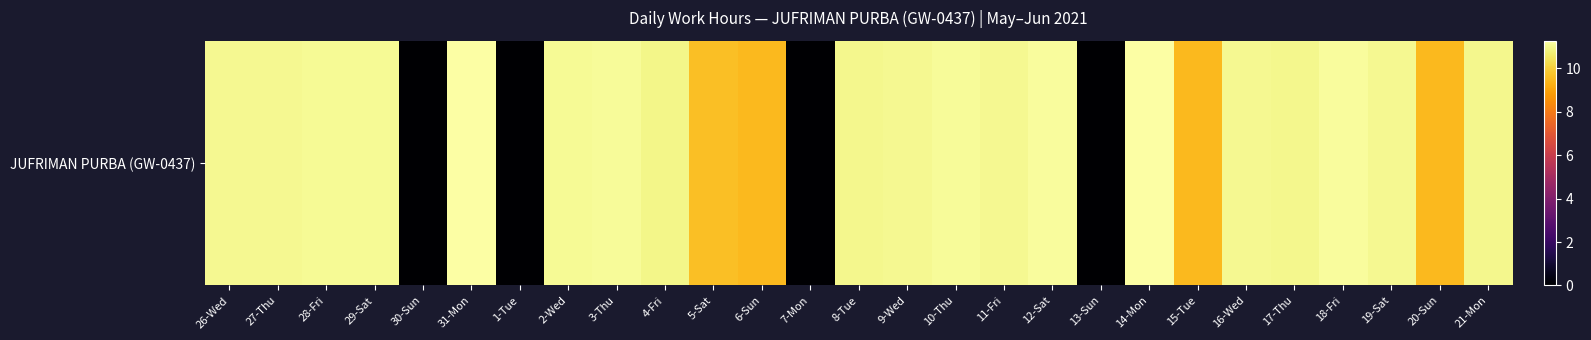

Reading right to left, list all the values displayed in this chart.

11.0	9.5	11.0	11.1	11.0	11.0	9.5	11.3	0.0	11.1	11.0	11.1	11.0	11.0	0.0	9.5	9.6	10.9	11.1	11.1	0.0	11.2	0.0	11.1	11.1	11.0	11.0